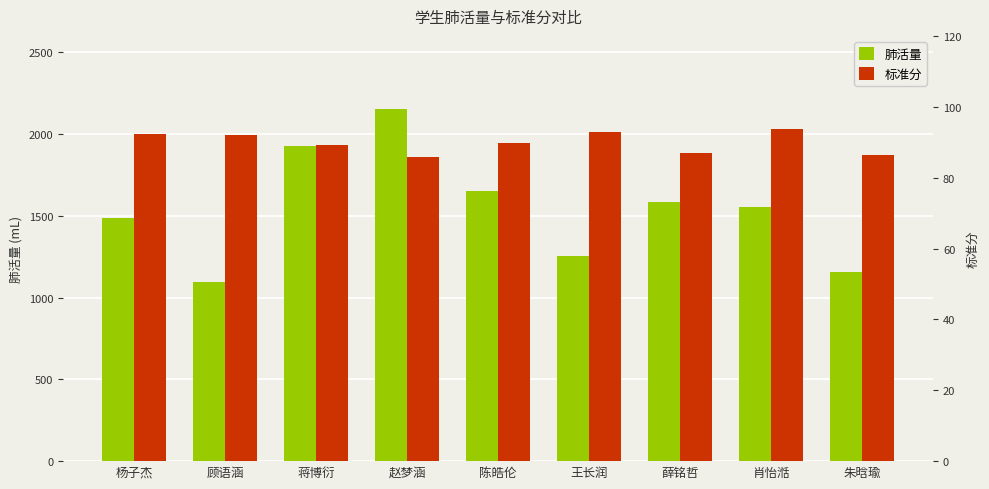

What are all the series names shown in the legend?

肺活量, 标准分